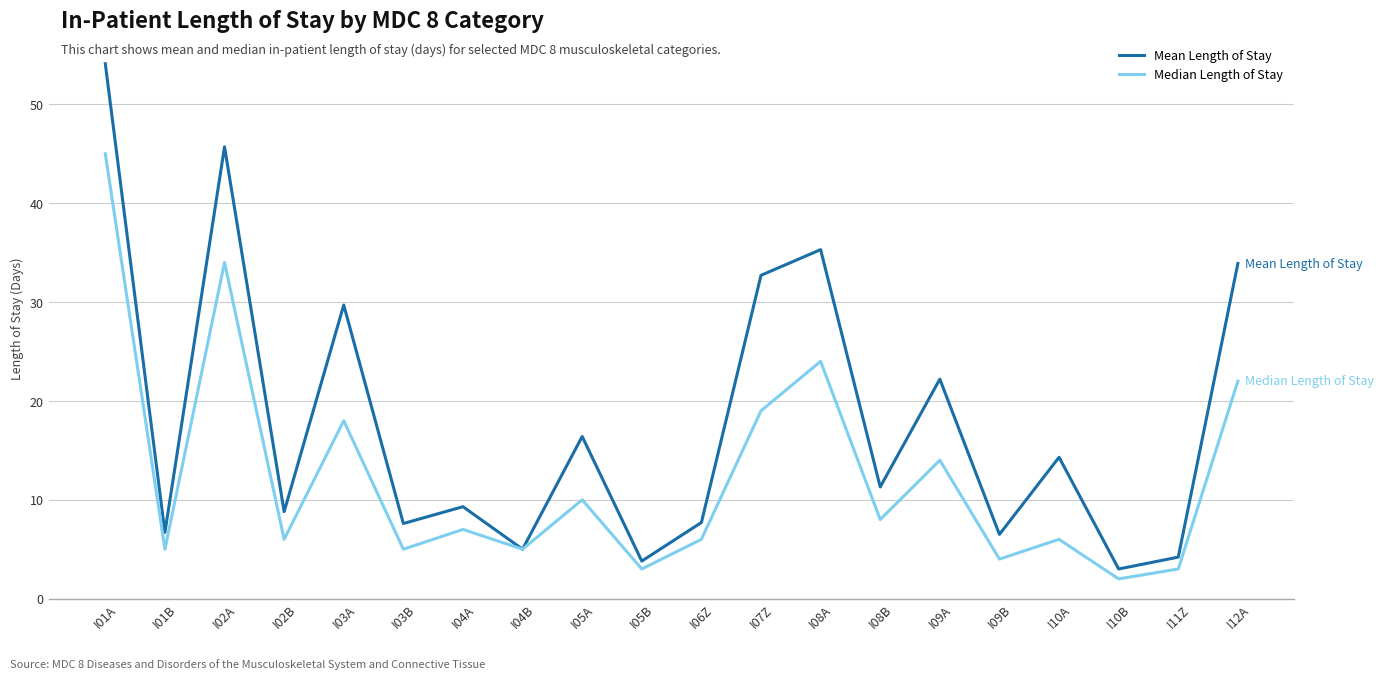

Is it true that Median Length of Stay equals 3.0 at I06Z?

False